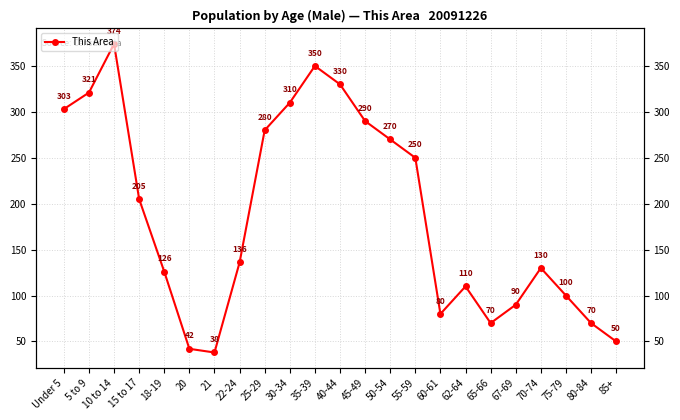

What is the sum of the values at 21 and 22-24?

174